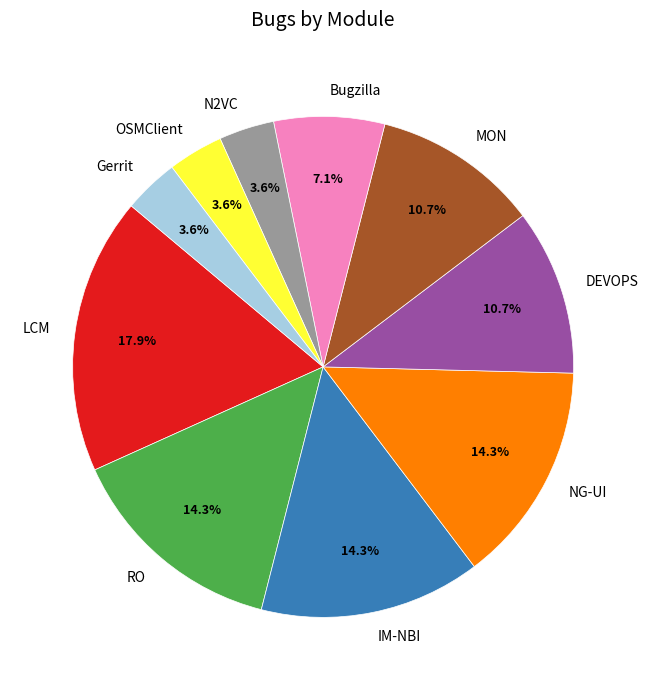

Approximately how many times larger is the value at NG-UI compared to IM-NBI?

1.0